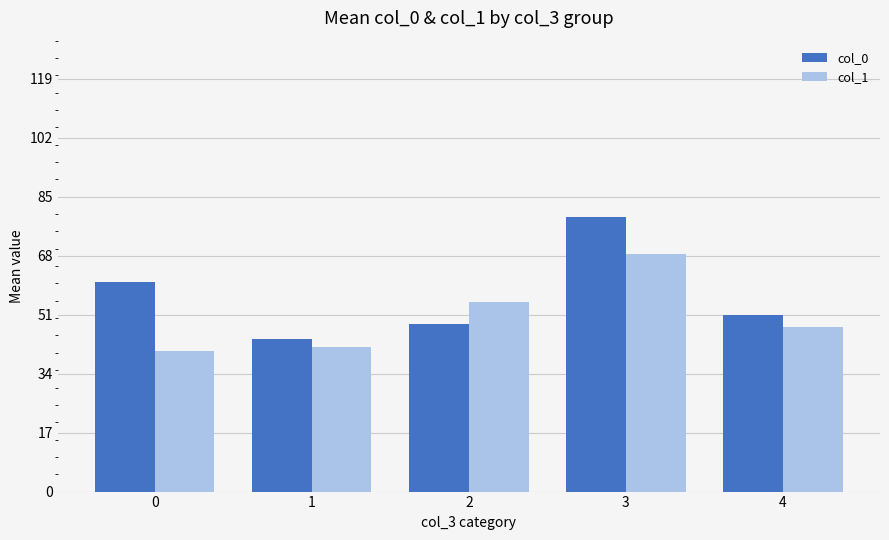

At which category does the chart reach its peak across all series?

3